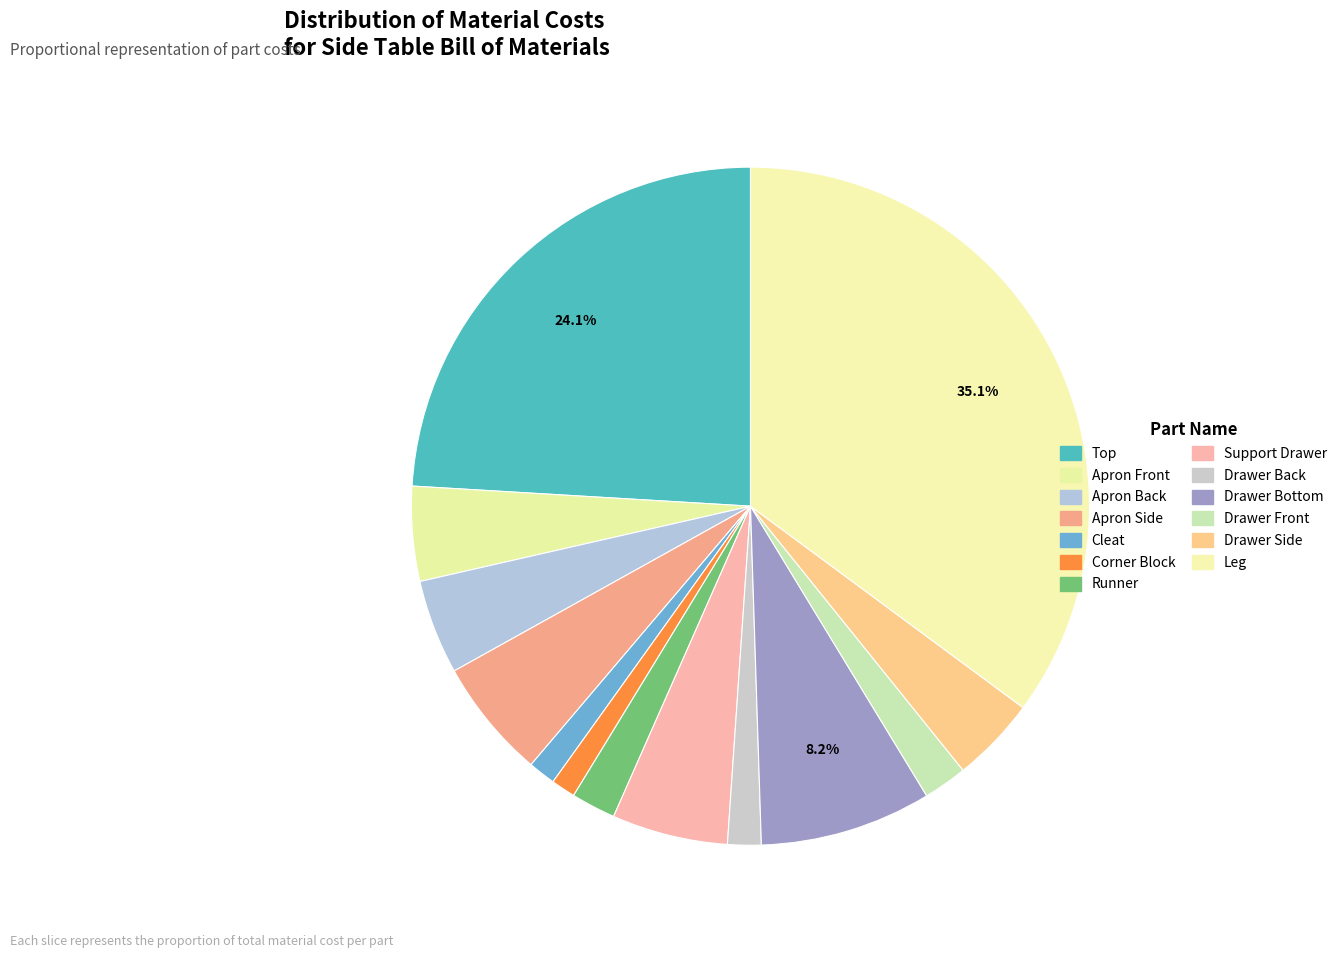

Does Runner represent more than half of the total?

No